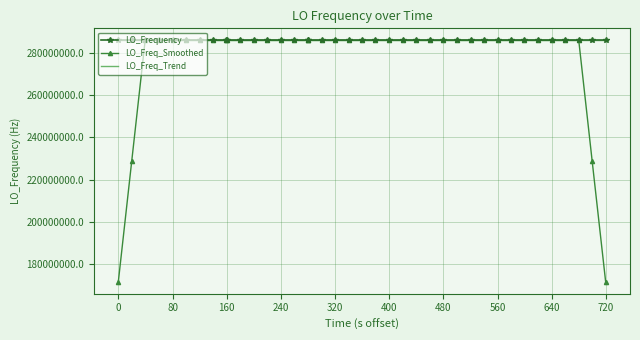

What is the minimum value for LO_Frequency?

286046998.5